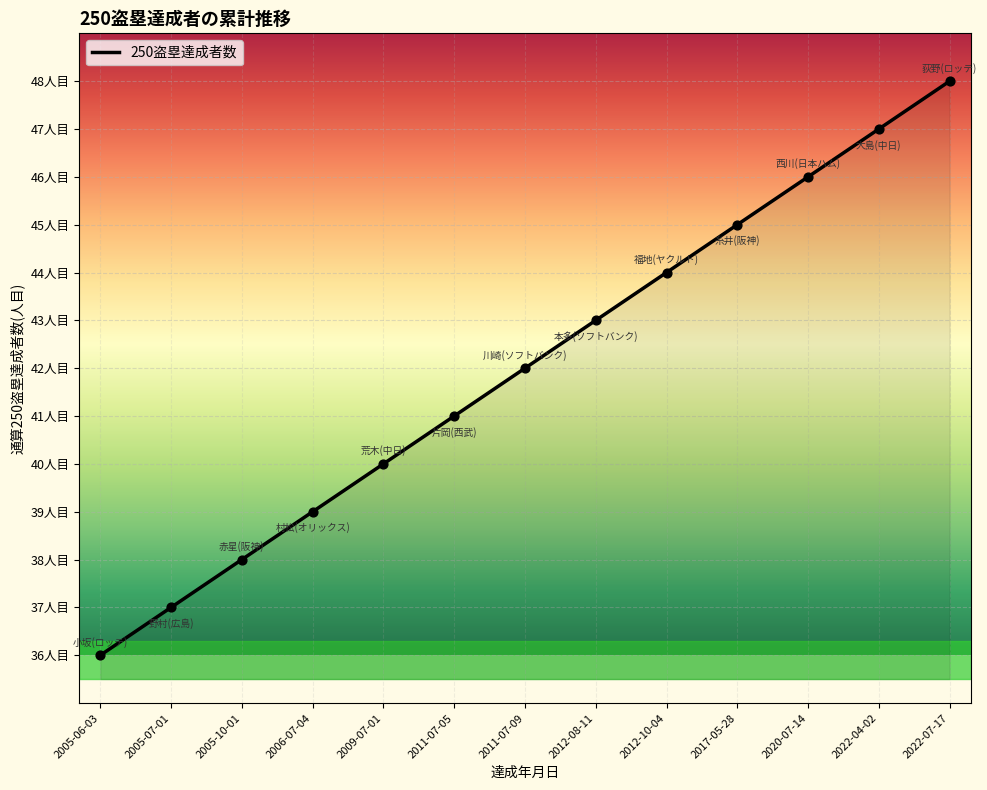

Does the chart have visible grid lines?

Yes